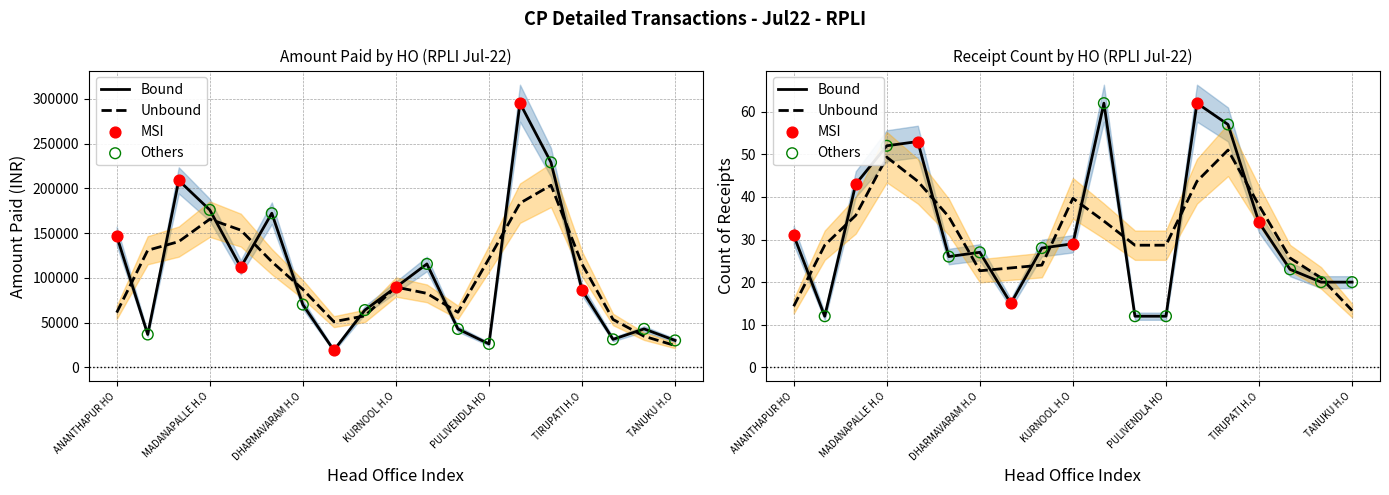

At which category is the sum across all series the highest?

CHANDRAGIRI H.O